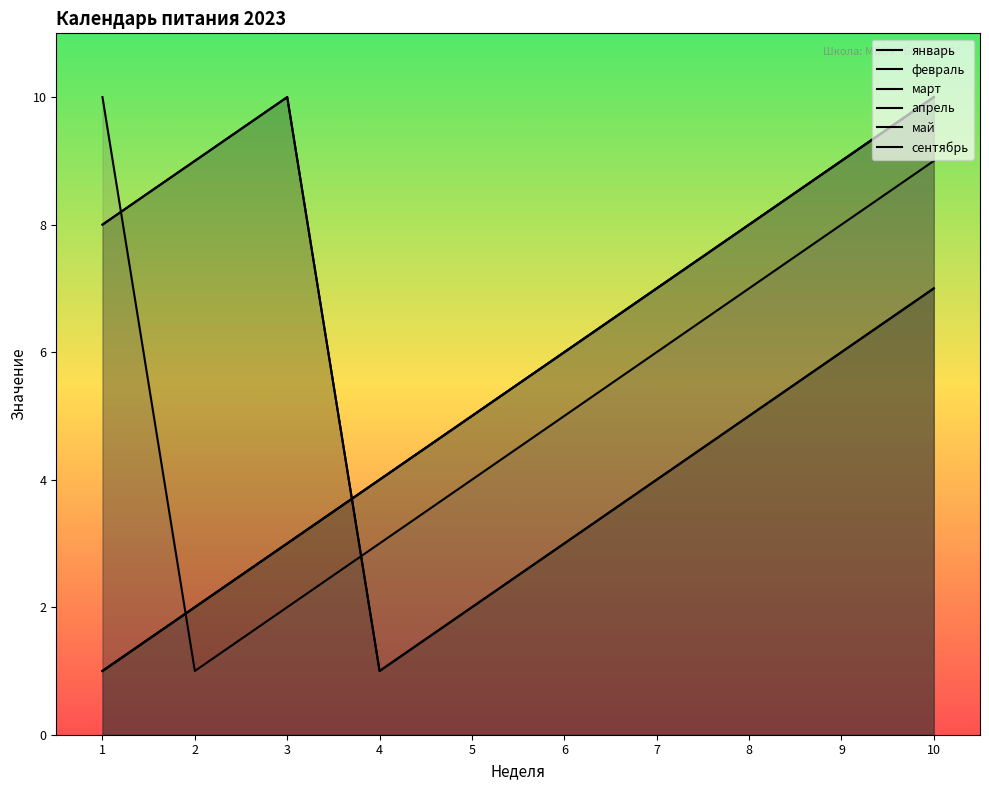

How many lines are shown in the chart?

6